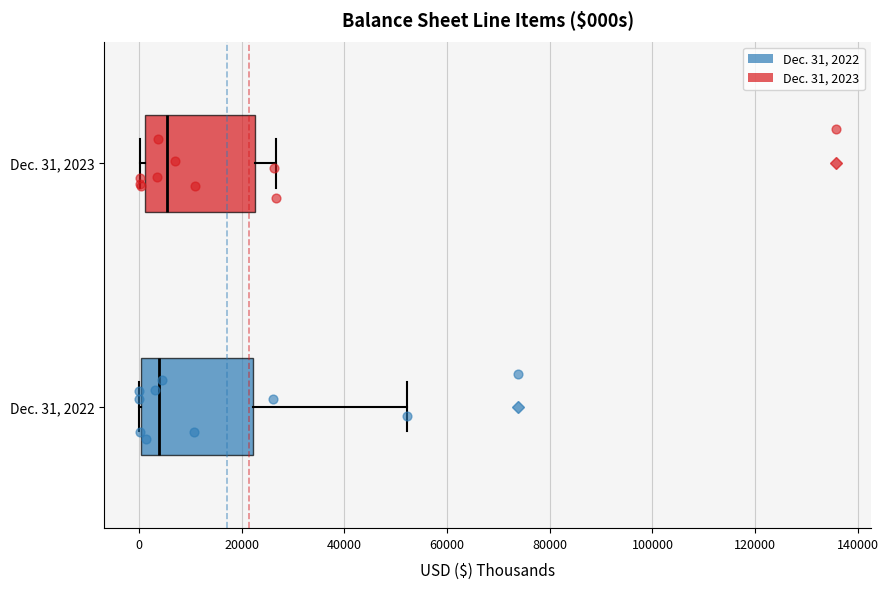

Reading bottom to top, transcribe this box plot: for each box, give where its median line is, the range the box spans, and where its two whiskers end, as read against the x-axis. The values are not printed on the chart, so give them approximately, as read against the axis.

Dec. 31, 2022: median 4000, box 0 to 22000, whiskers 0 to 52000
Dec. 31, 2023: median 6000, box 2000 to 22000, whiskers 0 to 26000